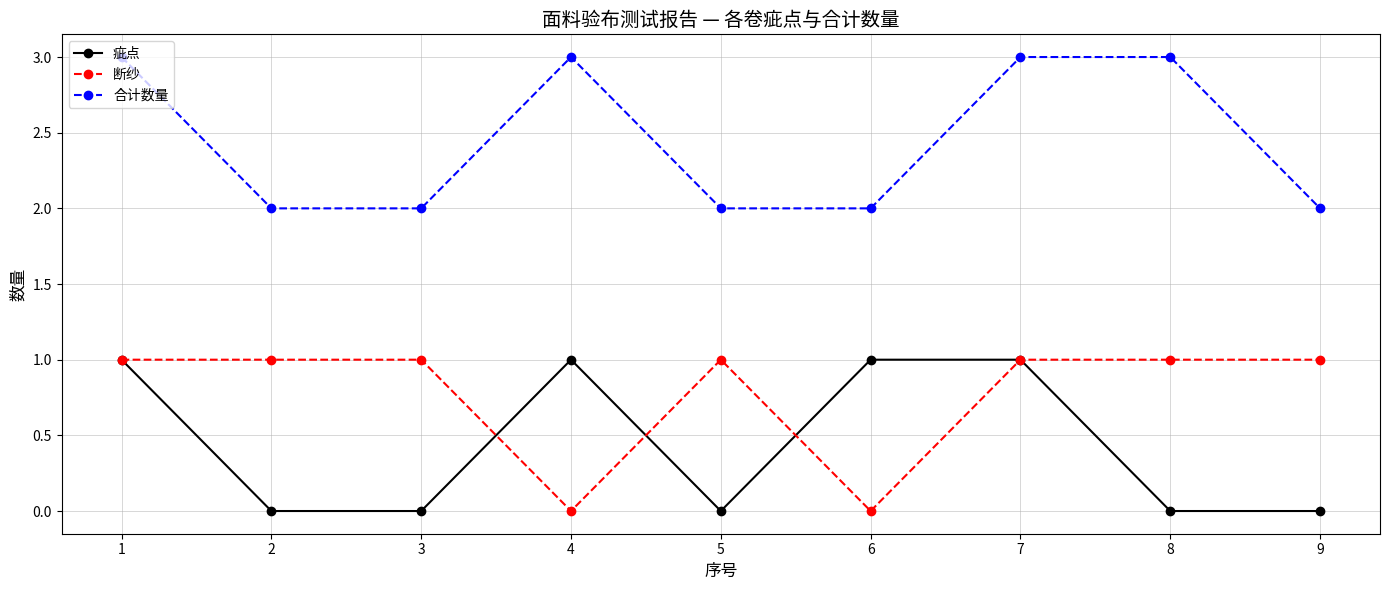

Which series has the largest total across all categories?

合计数量